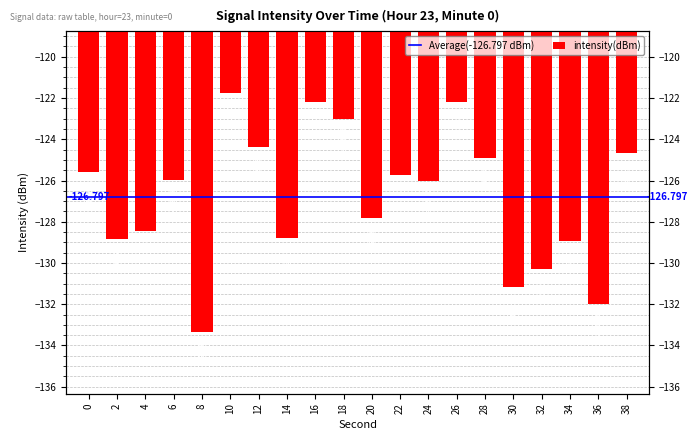

List the labels in order of value, largest first.

10, 16, 26, 18, 12, 38, 28, 0, 22, 6, 24, 20, 4, 14, 2, 34, 32, 30, 36, 8